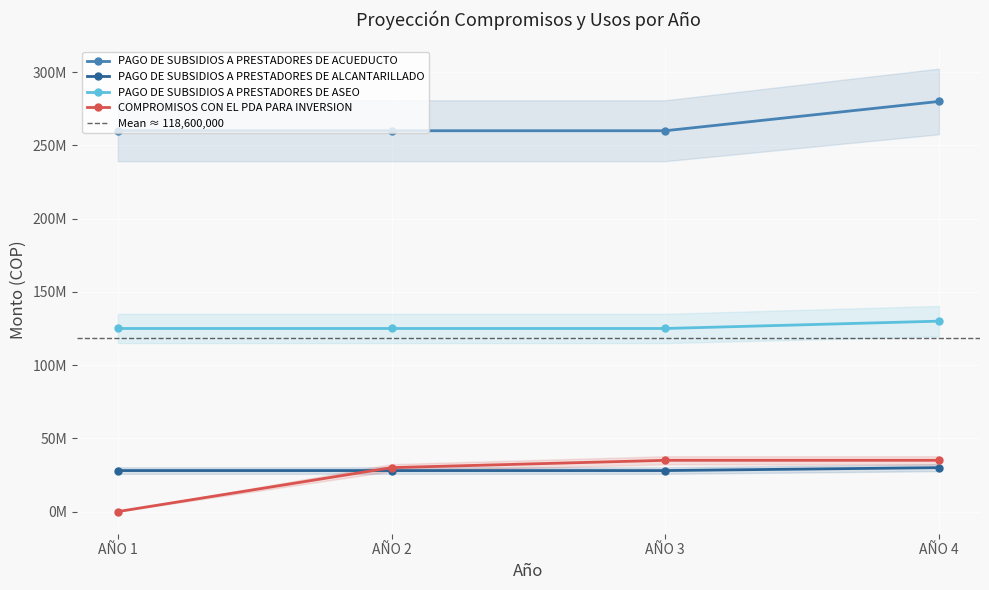

Which series has the widest spread of values?

COMPROMISOS CON EL PDA PARA INVERSION